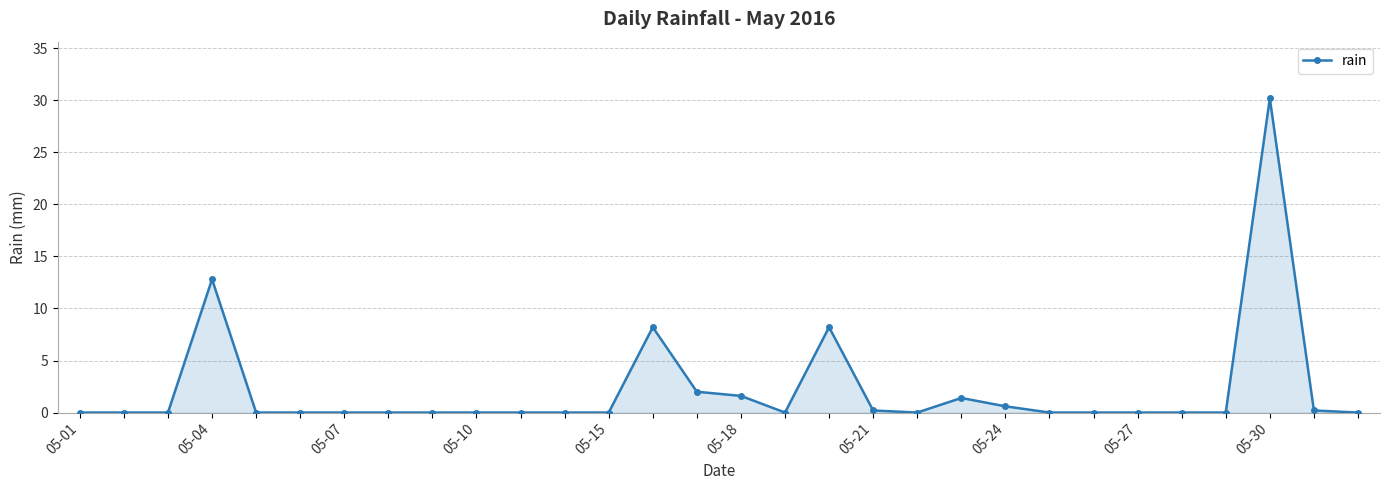

What is the difference between the maximum and minimum values?

30.2